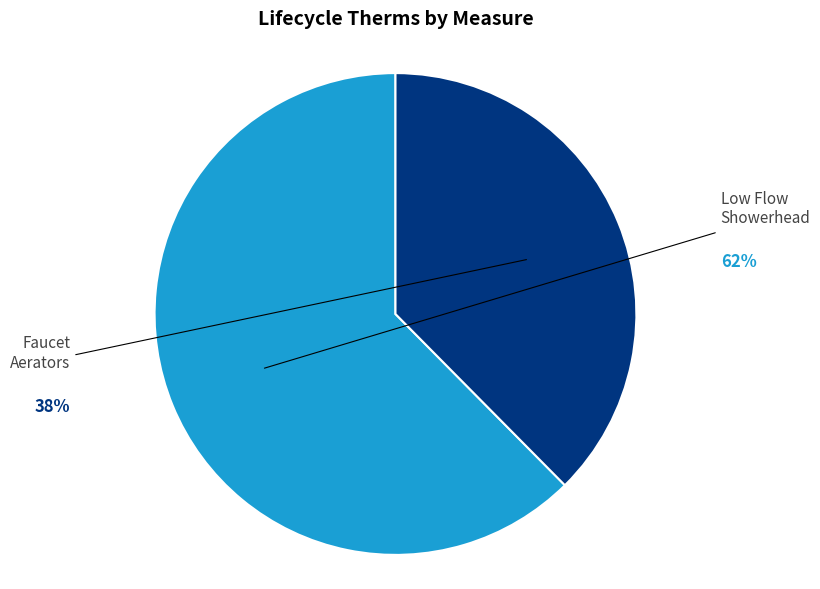

To the nearest percent, what is the average slice percentage?

50%